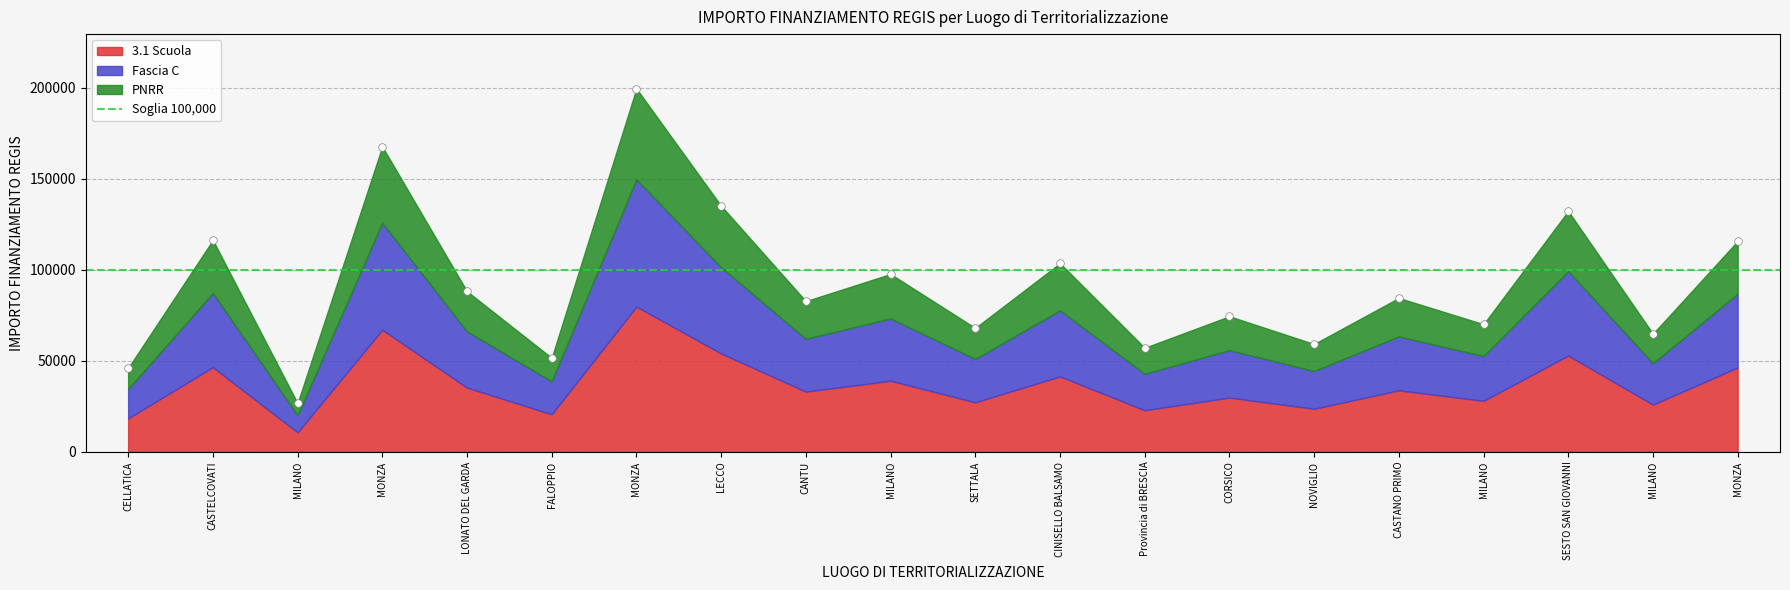

What is the range of Y values (max minus min)?

172837.8